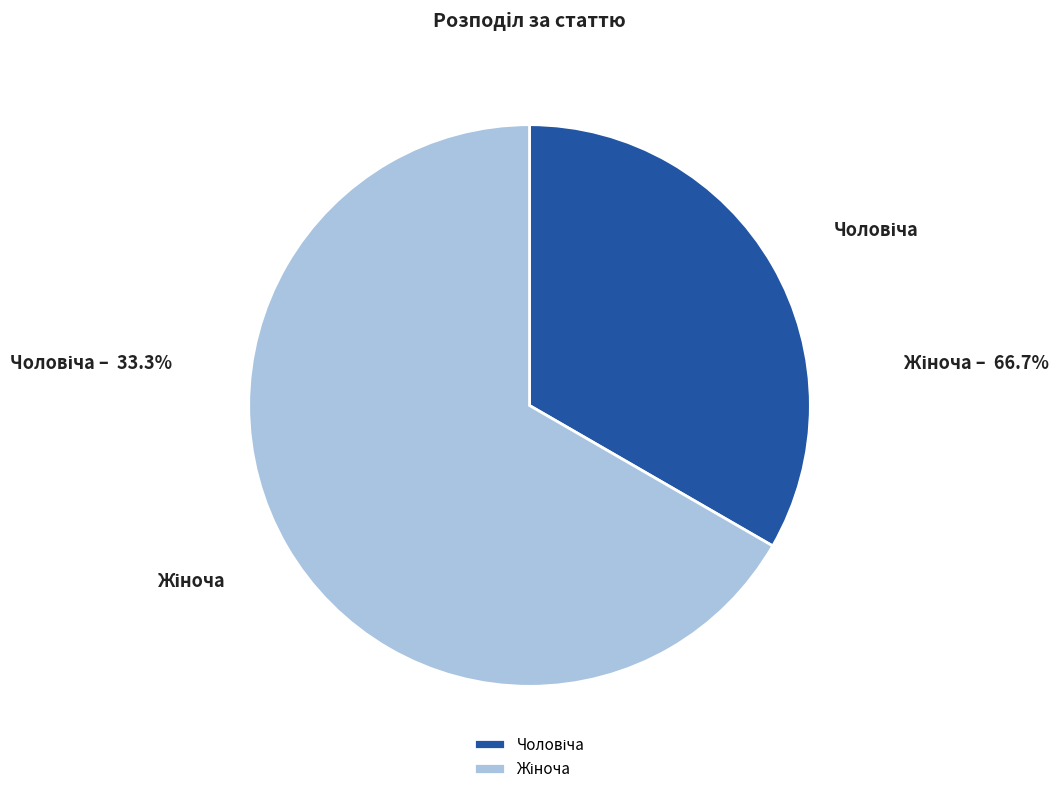

Does any single category account for the majority?

Yes